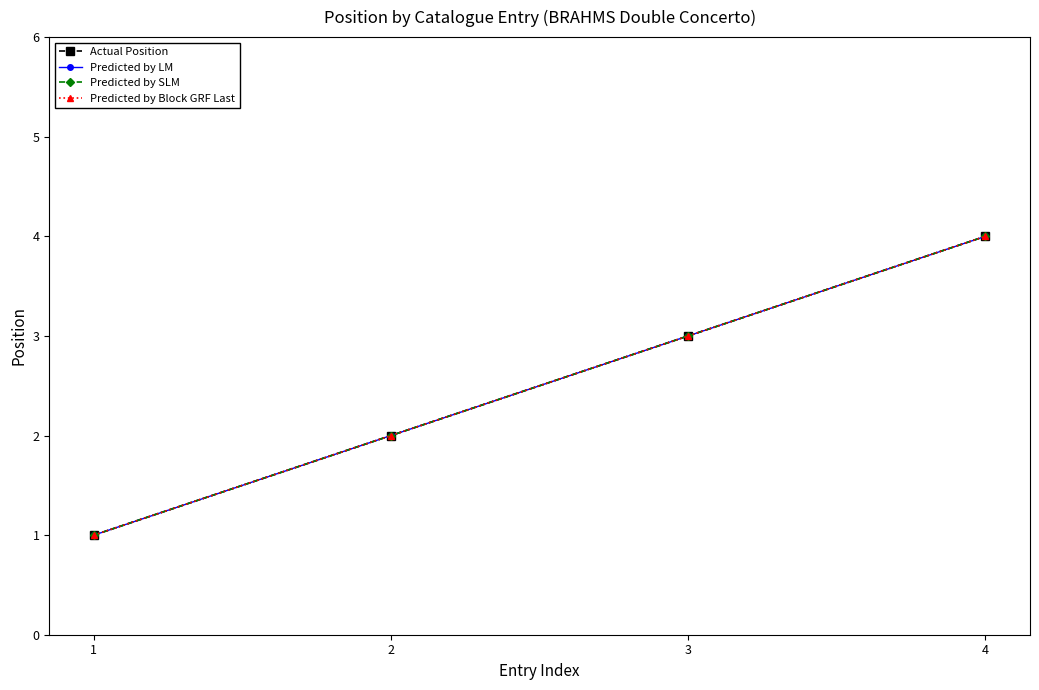

The value of Predicted by SLM at 3 is 2. True or false?

False